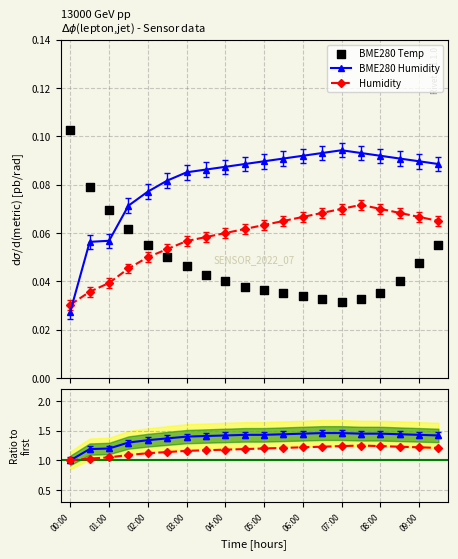

How many intersections are there between Humidity and BME280 Humidity?

1